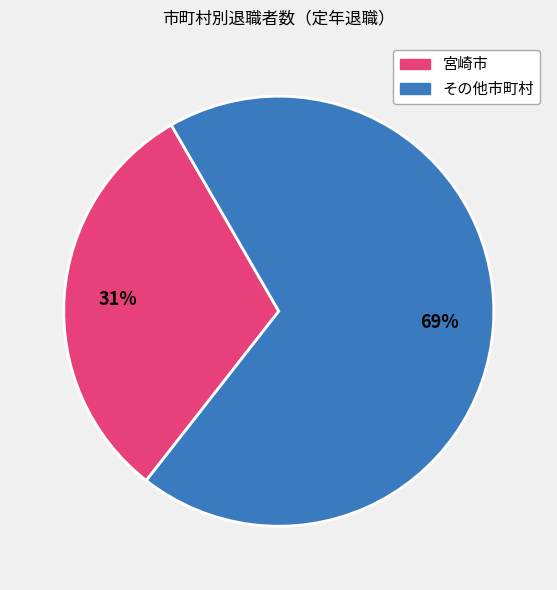

To the nearest percent, what is the difference between the largest and smallest slice percentages?

38%